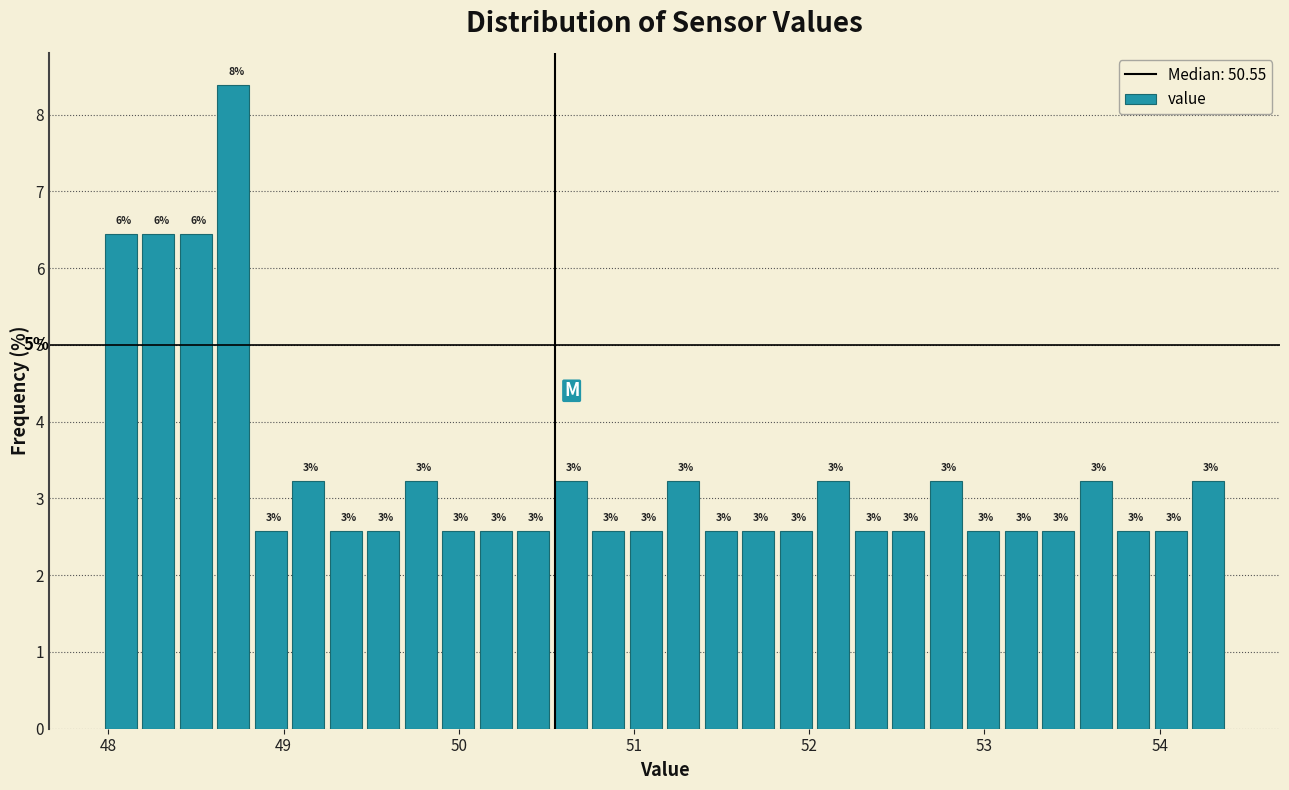

Around what value on the x-axis is the tallest bar? Give the approximate position of its centre, as read against the axis.

48.7